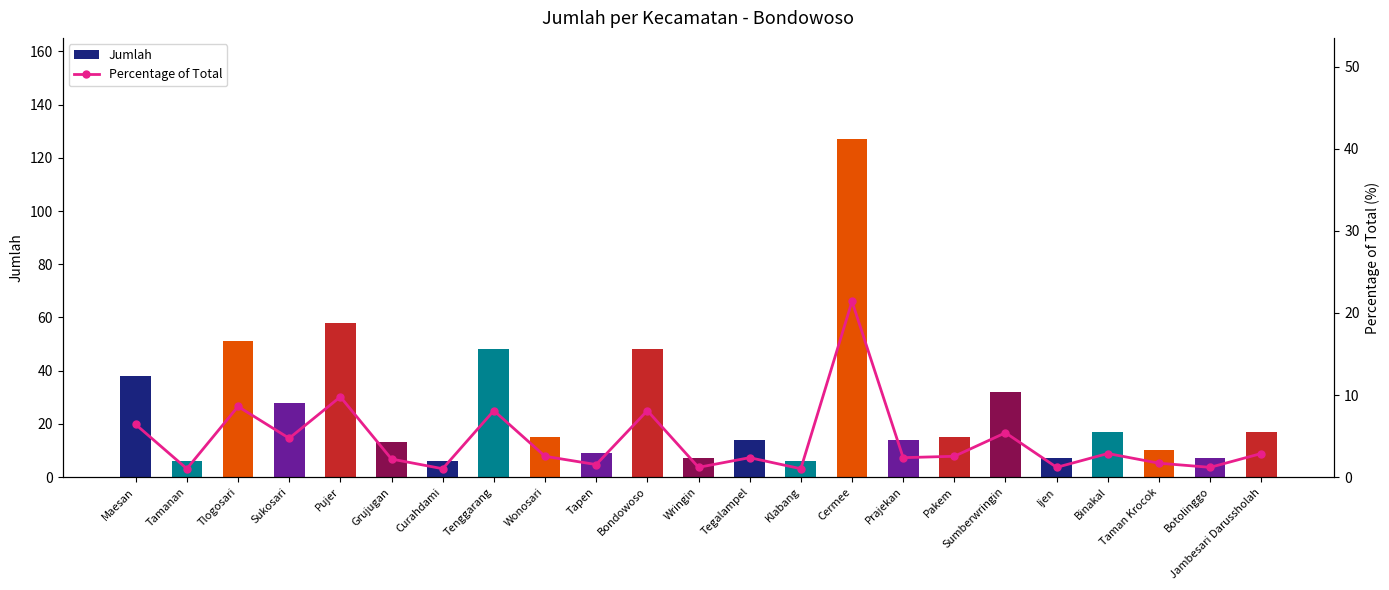

Which series has the largest range (max minus min)?

Jumlah